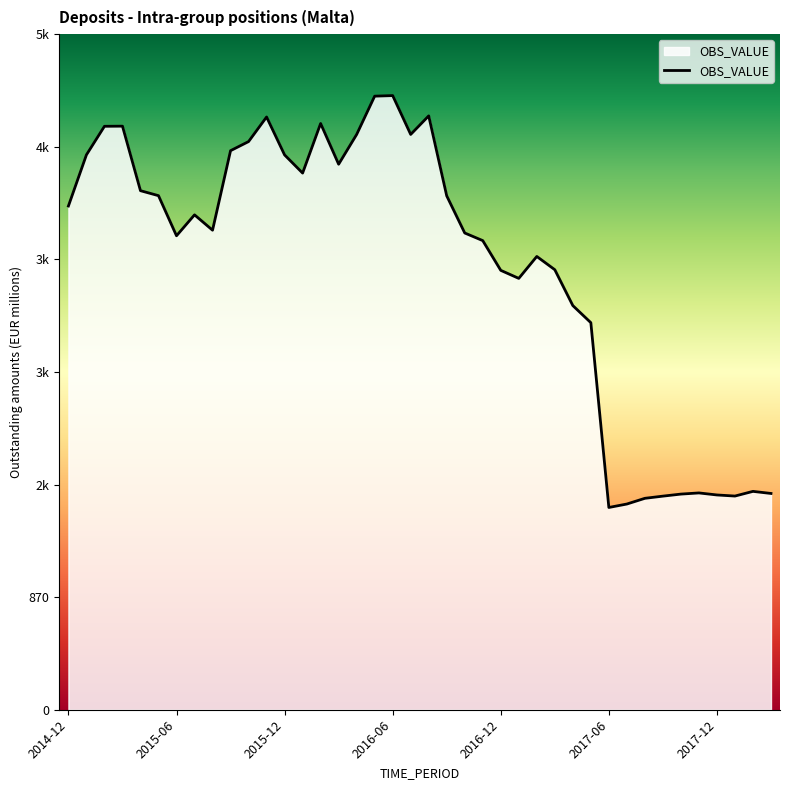

What position from the left is 2018-01?

38